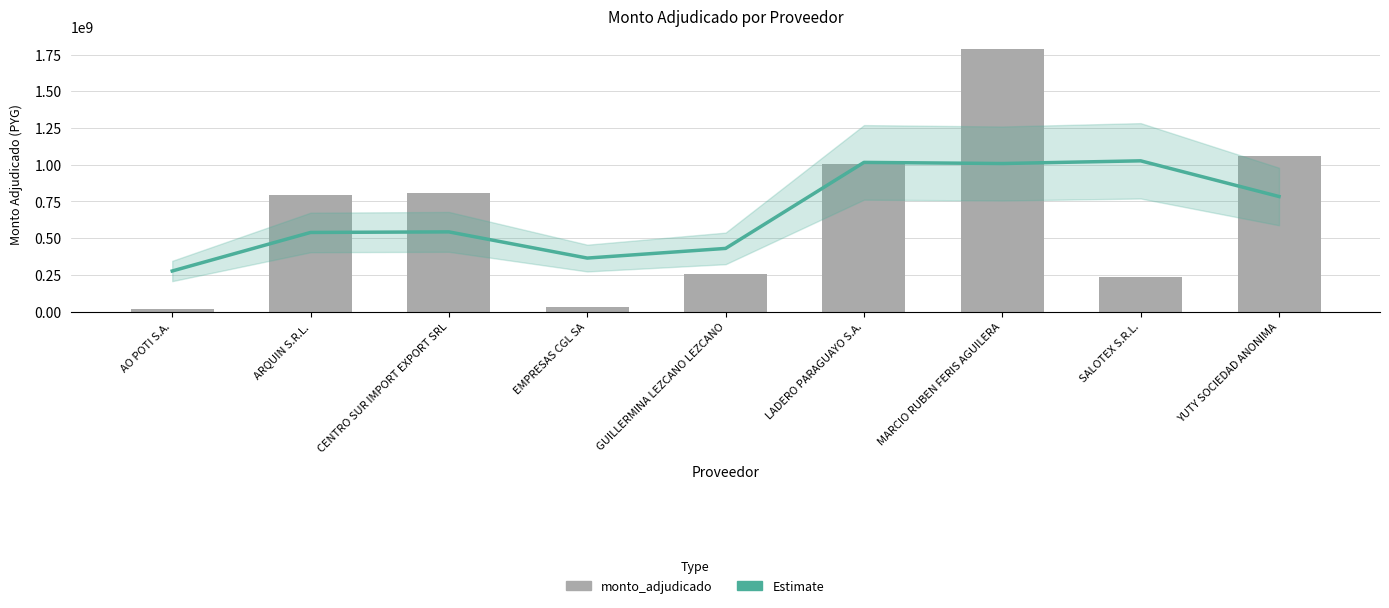

How many groups of bars are there?

9